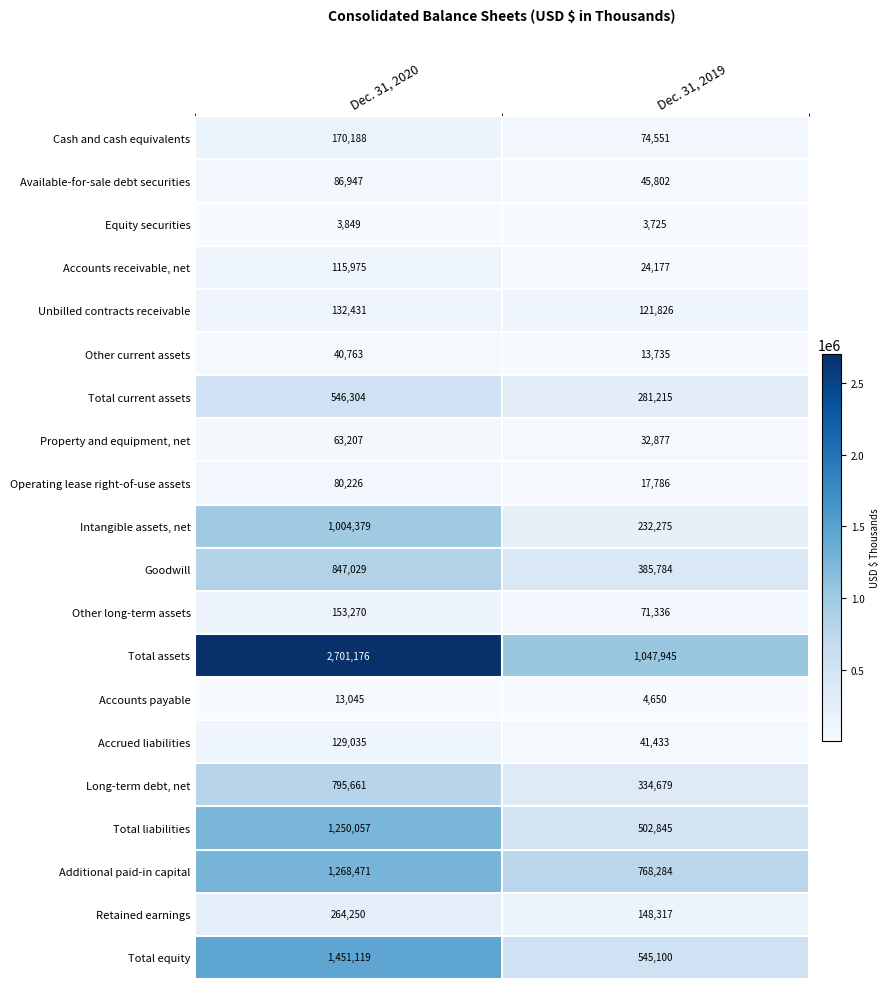

At which category is the sum across all series the highest?

Dec. 31, 2020